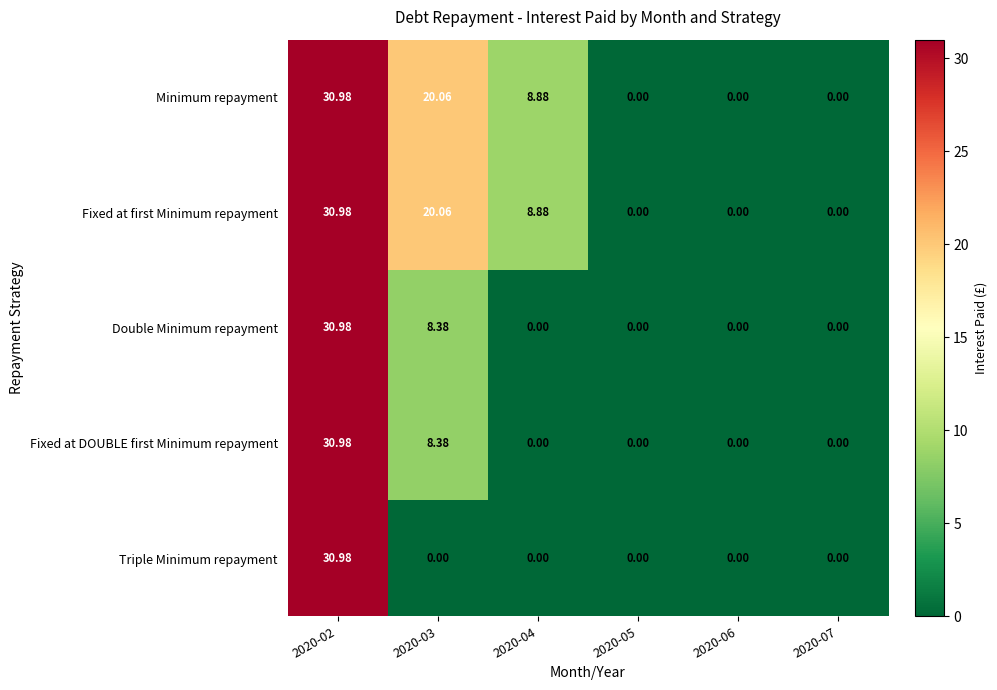

Is the value of Fixed at first Minimum repayment at 2020-02 greater than the value of Double Minimum repayment at 2020-04?

Yes